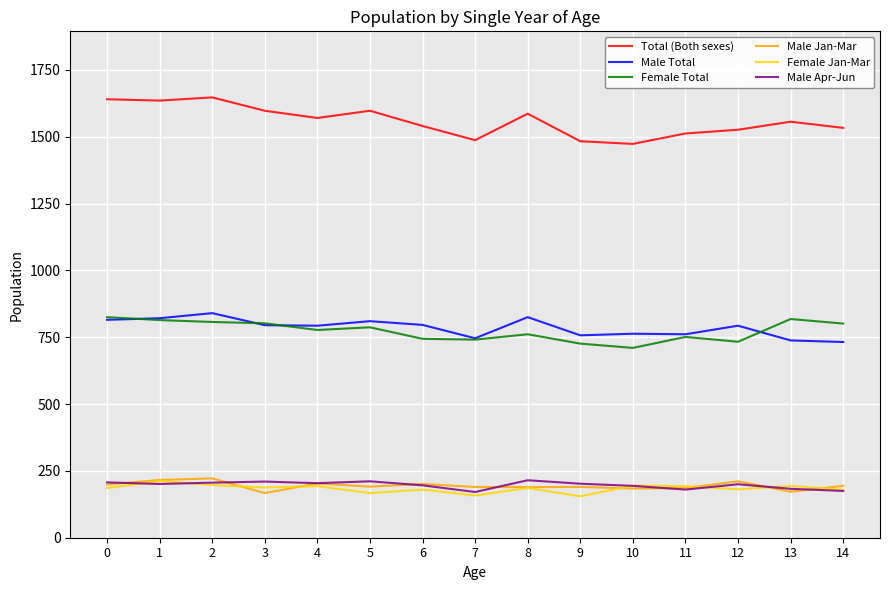

What is the difference between the Female Total values at 7 and 5?

46